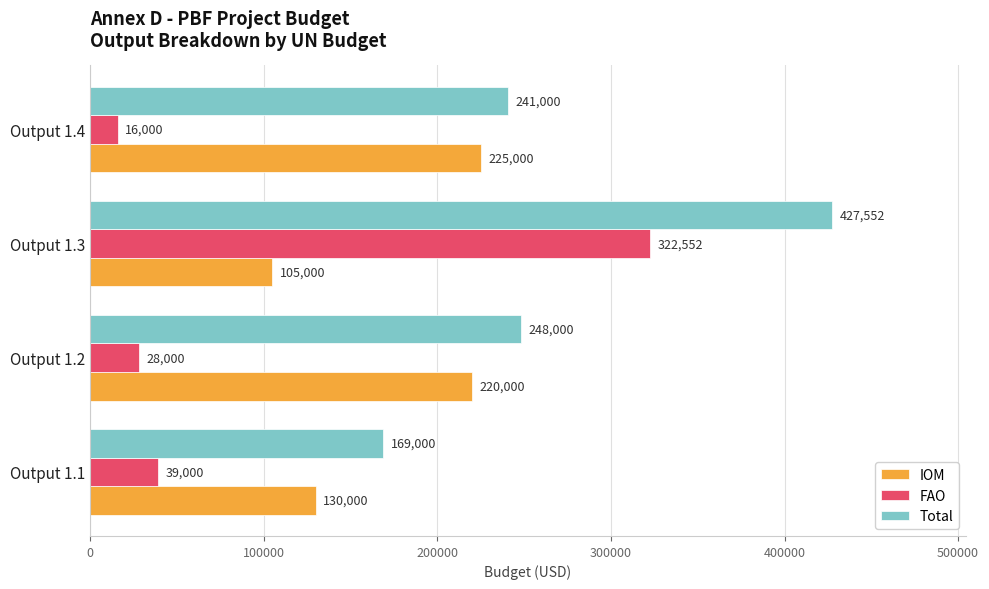

Rank the categories by FAO value from lowest to highest.

Output 1.4, Output 1.2, Output 1.1, Output 1.3